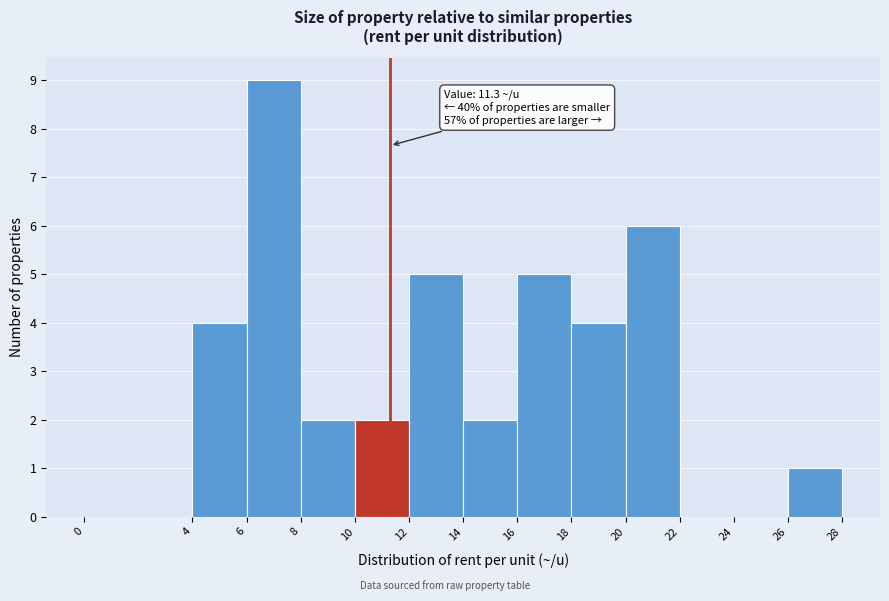

Over which range of the x-axis is the bar tallest?

6 to 8